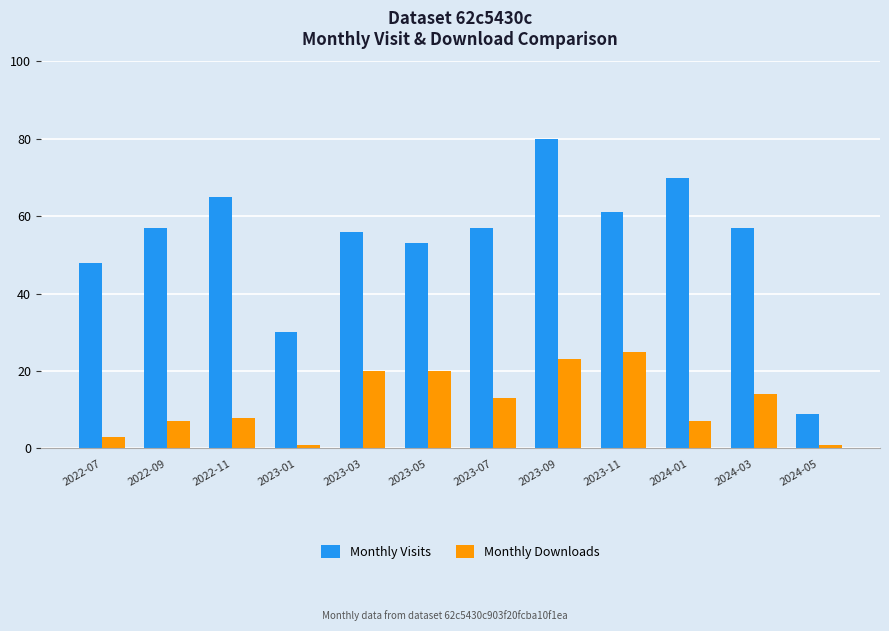

What is the label of the 10th bar from the left?

2024-01